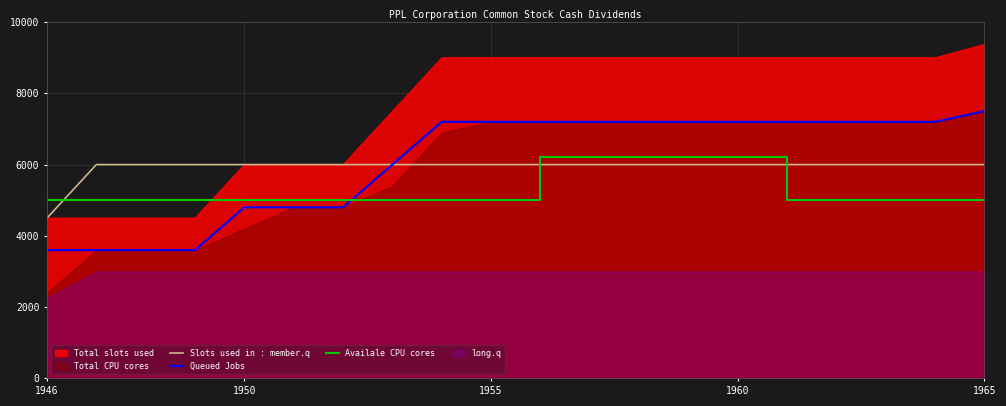

After their last crossing, which series has the higher values: Slots used in : member.q or Availale CPU cores?

Slots used in : member.q